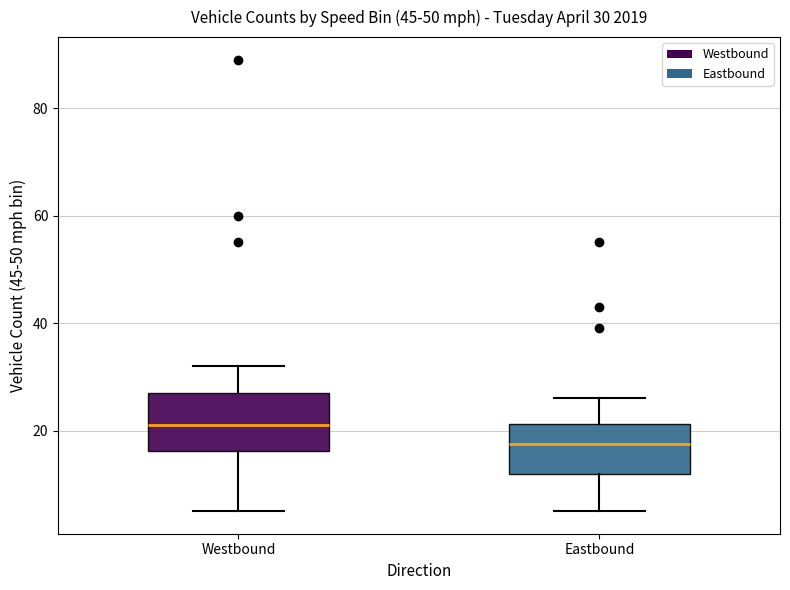

Which box has the lowest median line?

Eastbound